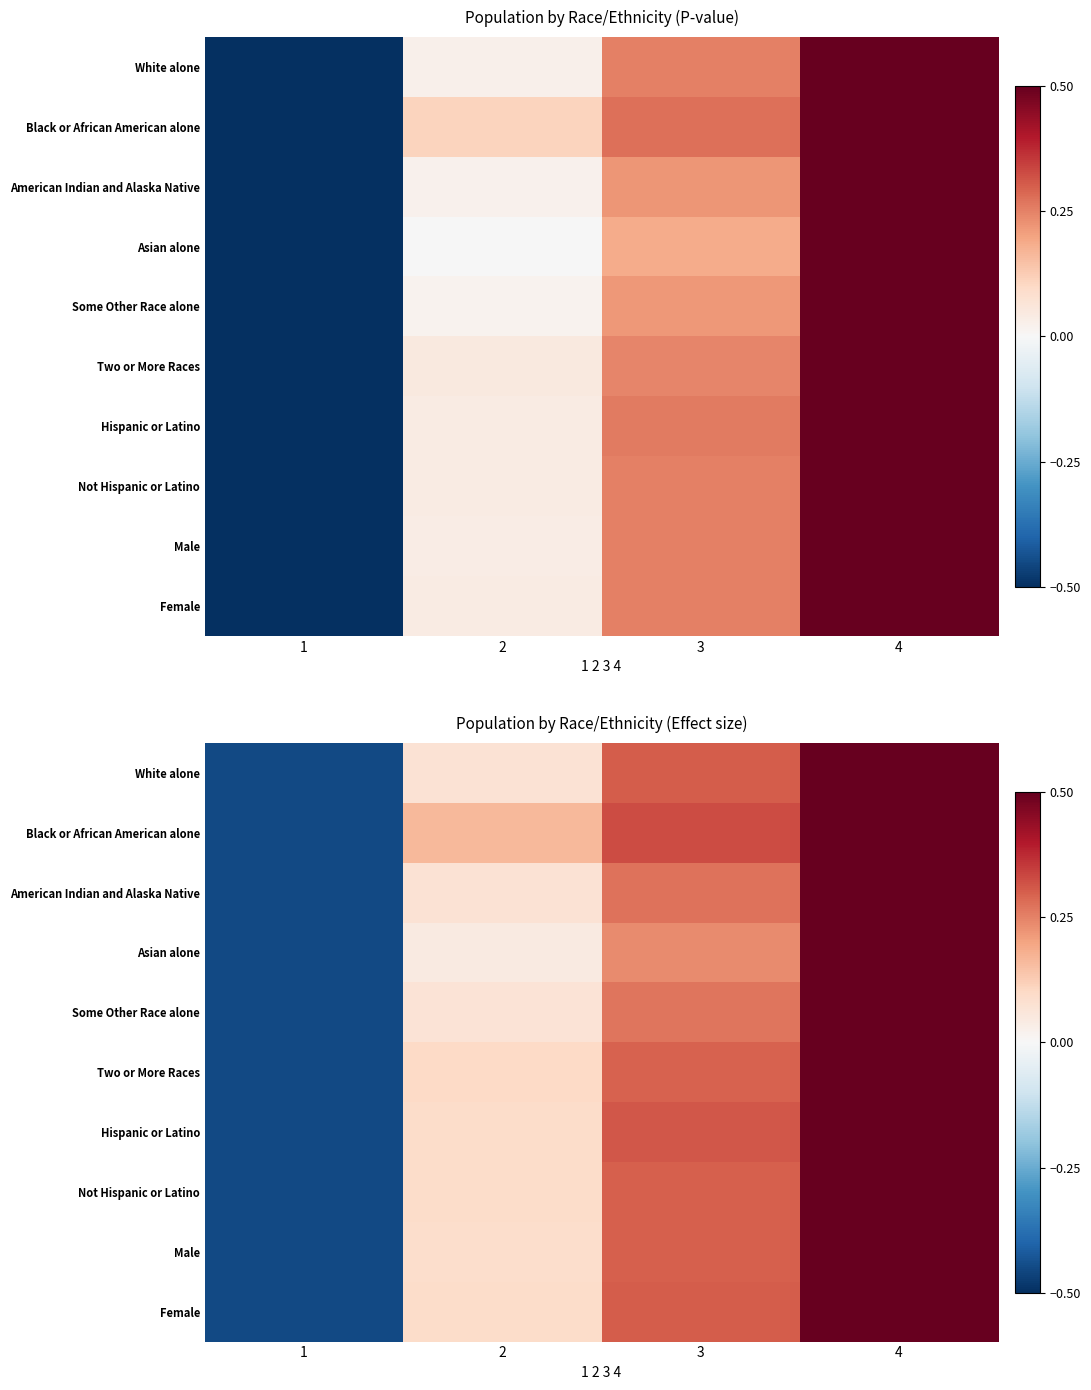

What is the difference between the second highest and second lowest values in the Black or African American alone series?

0.2